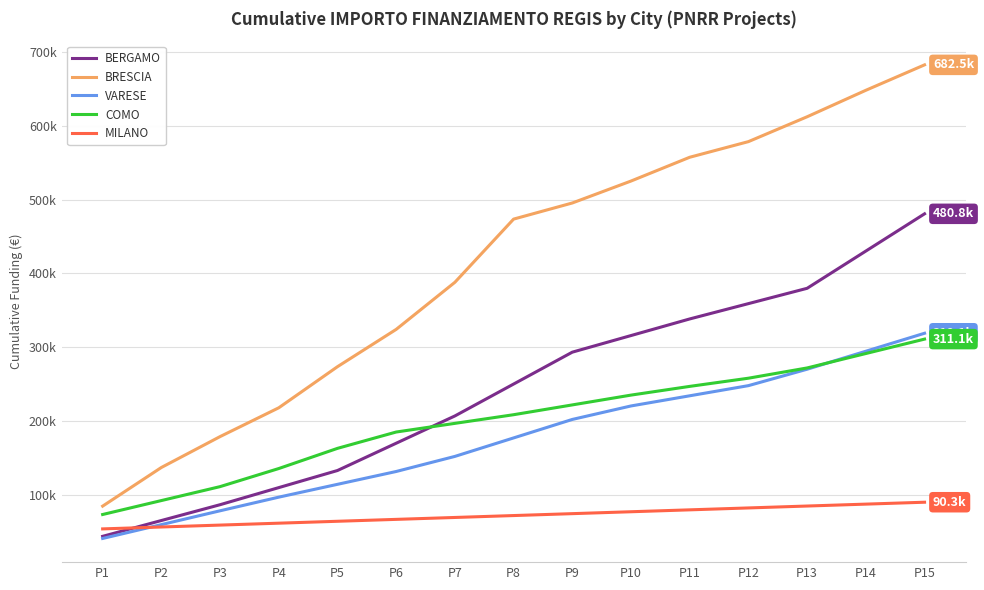

Which has a higher value, P3 or P8?

P8